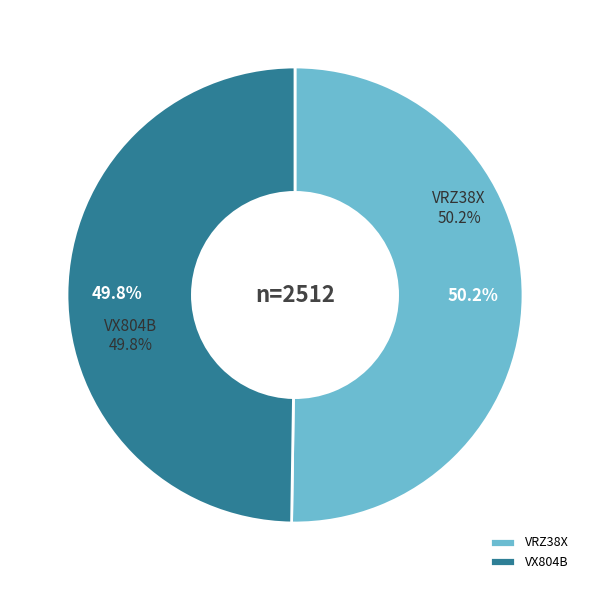

Does any single category account for the majority?

Yes